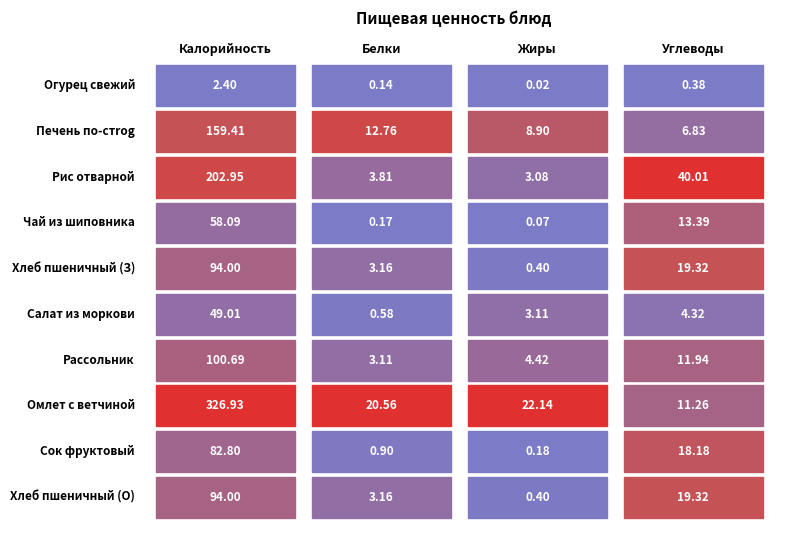

What is the difference between the Сок фруктовый values at 3 and 1?

17.3